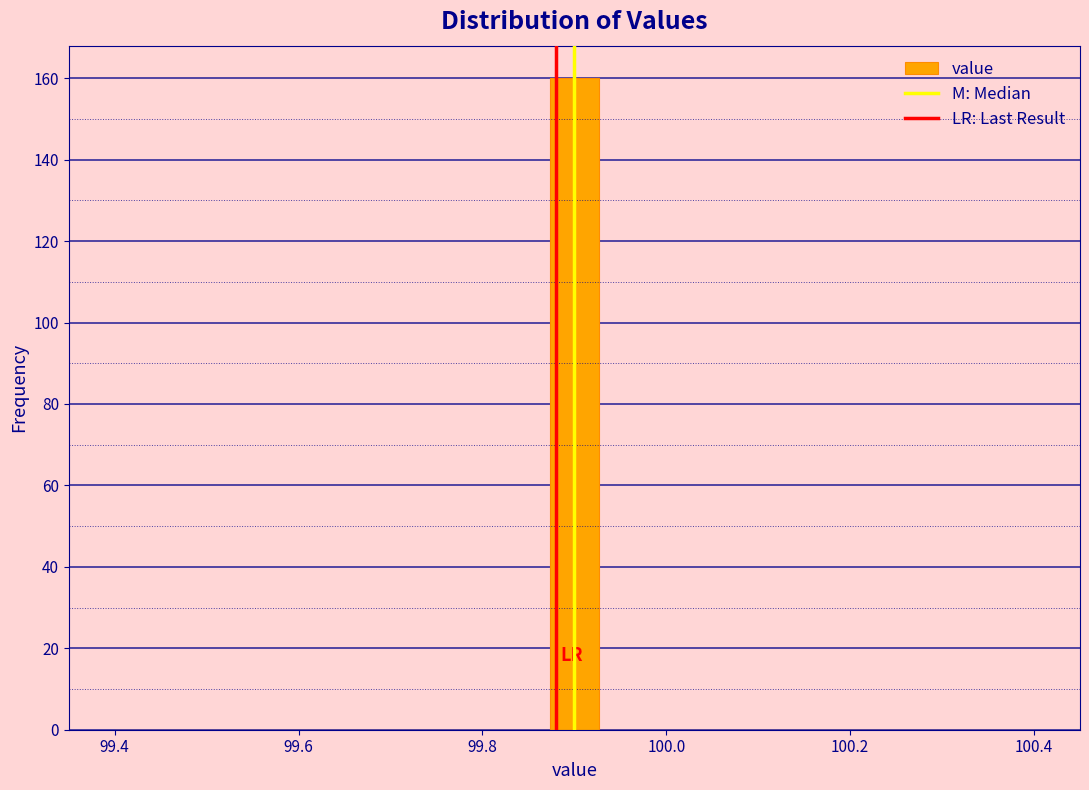

Read against the x-axis, roughly where is the centre of the tallest bar?

99.90